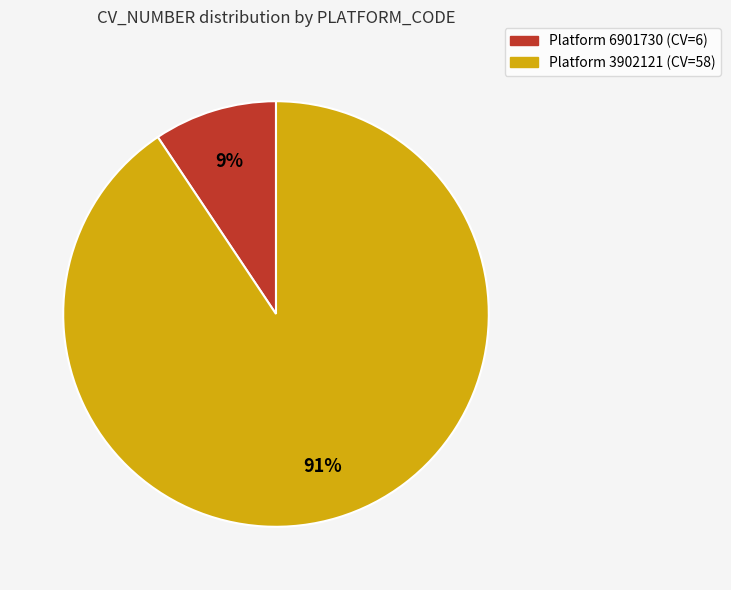

How many slices are in this pie chart?

2